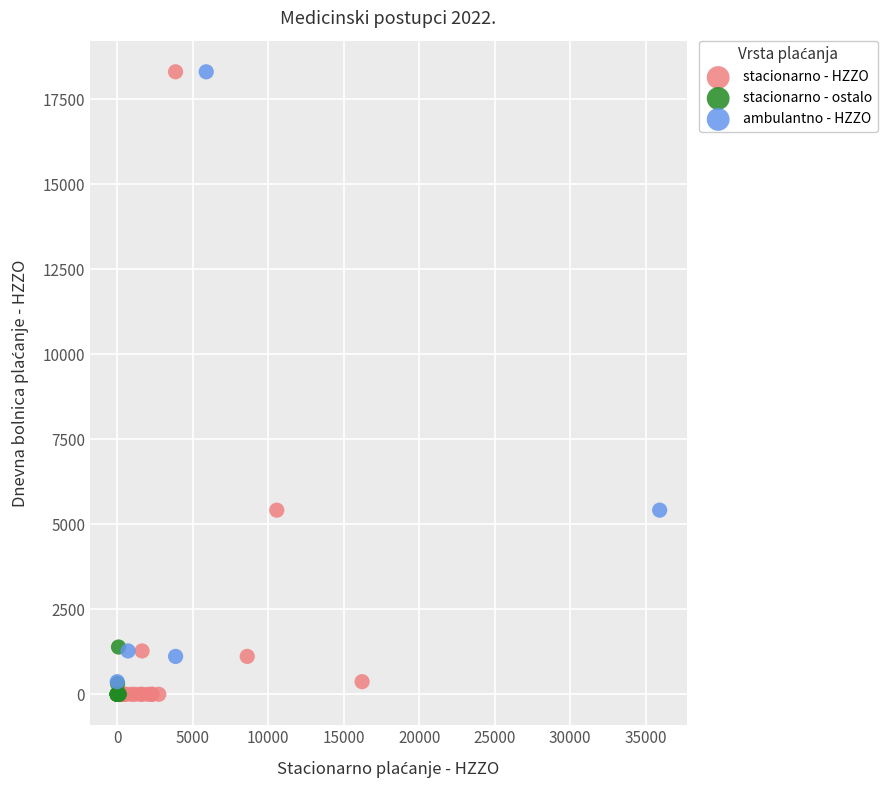

Which series has the widest spread of Y values?

stacionarno - HZZO